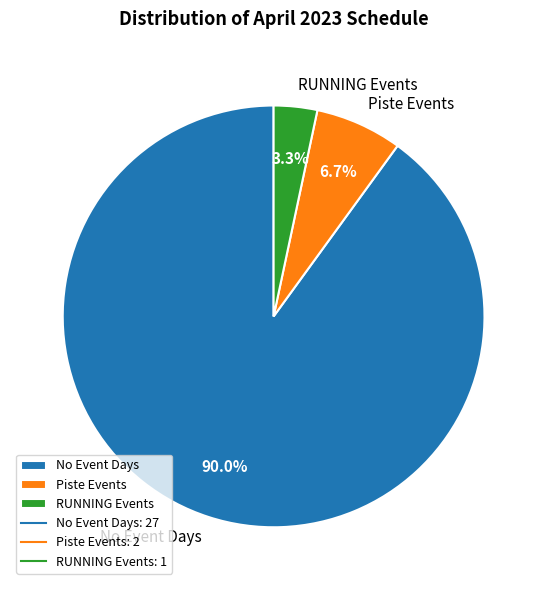

Rank the categories by value from highest to lowest.

No Event Days, Piste Events, RUNNING Events